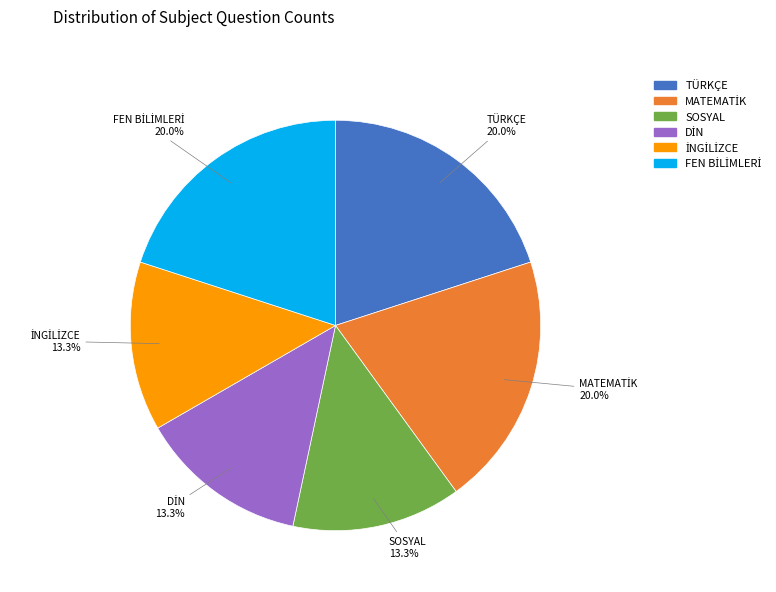

Do TÜRKÇE and SOSYAL together represent more than half of the pie?

No